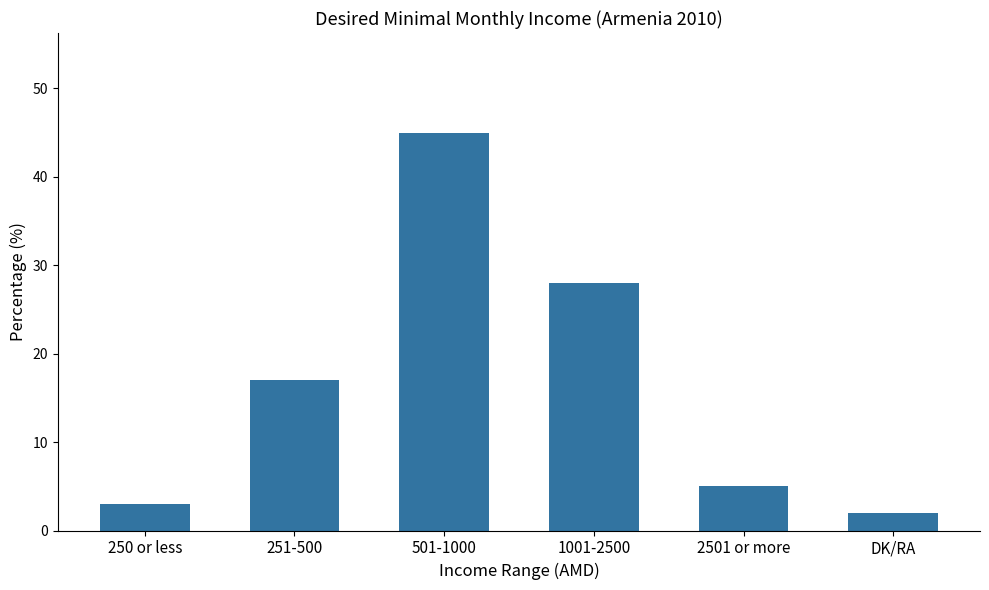

How many values are below 17?

3